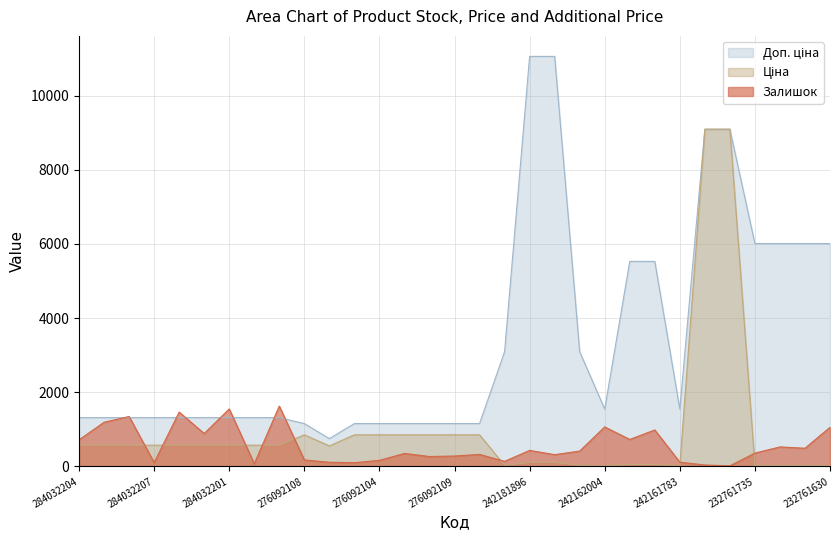

Reading left to right, what are all the values shown in this chart?

Залишок: 719.0	1193.0	1348.0	106.0	1467.0	889.0	1552.0	74.0	1628.0	177.0	114.0	102.0	166.0	352.0	269.0	282.0	326.0	139.0	434.0	319.0	416.0	1067.0	729.0	985.0	116.0	41.0	18.0	361.0	528.0	492.0	1056.0
Ціна: 574.5	574.5	574.5	574.5	574.5	574.5	574.5	574.5	574.5	854.0	555.1	854.0	854.0	854.0	854.0	854.0	854.0	30.9	110.5	110.5	30.9	15.5	55.3	55.3	15.5	9092.0	9092.0	26.7	26.7	26.7	26.7
Доп. ціна: 1316.7	1316.7	1316.7	1316.7	1316.7	1316.7	1316.7	1316.7	1316.7	1157.3	752.0	1157.3	1157.3	1157.3	1157.3	1157.3	1157.3	3095.0	11055.0	11055.0	3095.0	1548.0	5528.0	5528.0	1548.0	9092.0	9092.0	6010.0	6010.0	6010.0	6010.0